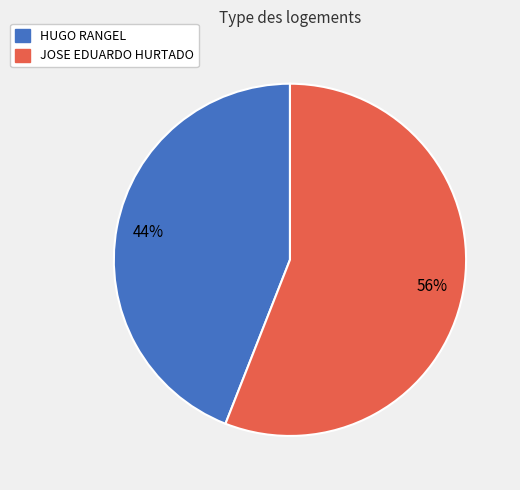

Approximately how many times larger is the value at JOSE EDUARDO HURTADO compared to HUGO RANGEL?

1.3